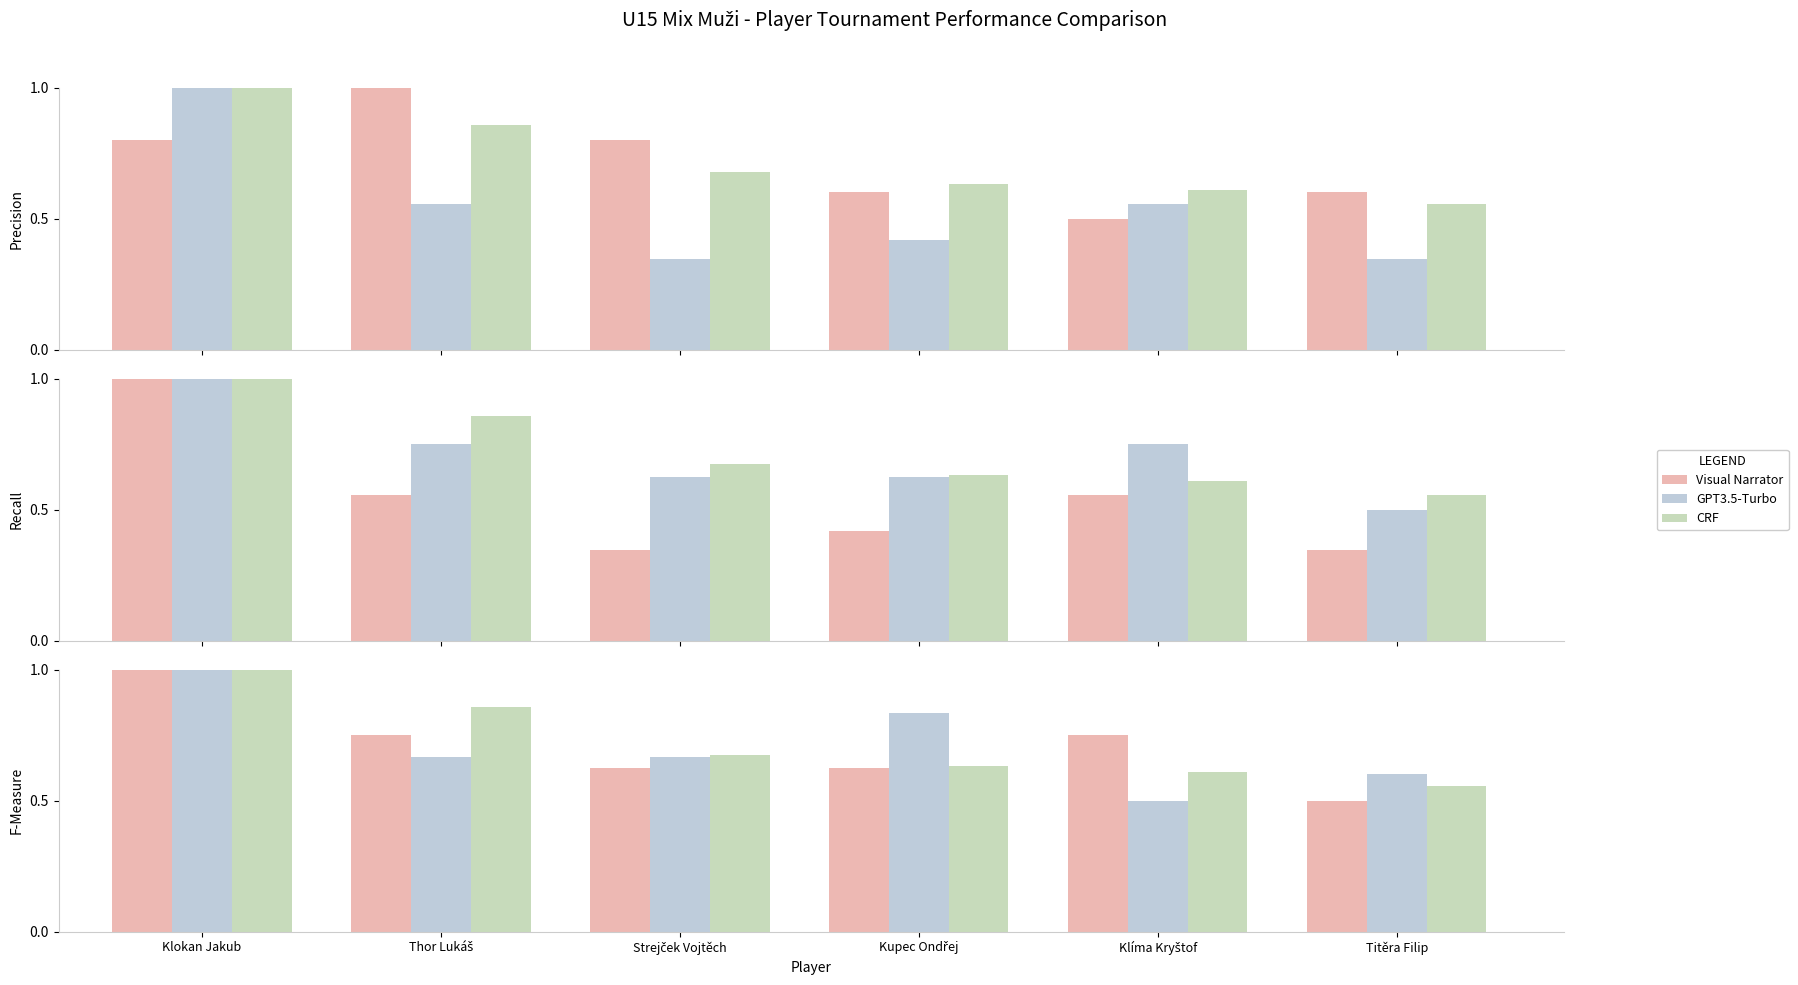

Which label corresponds to the largest value in the chart?

Klokan Jakub